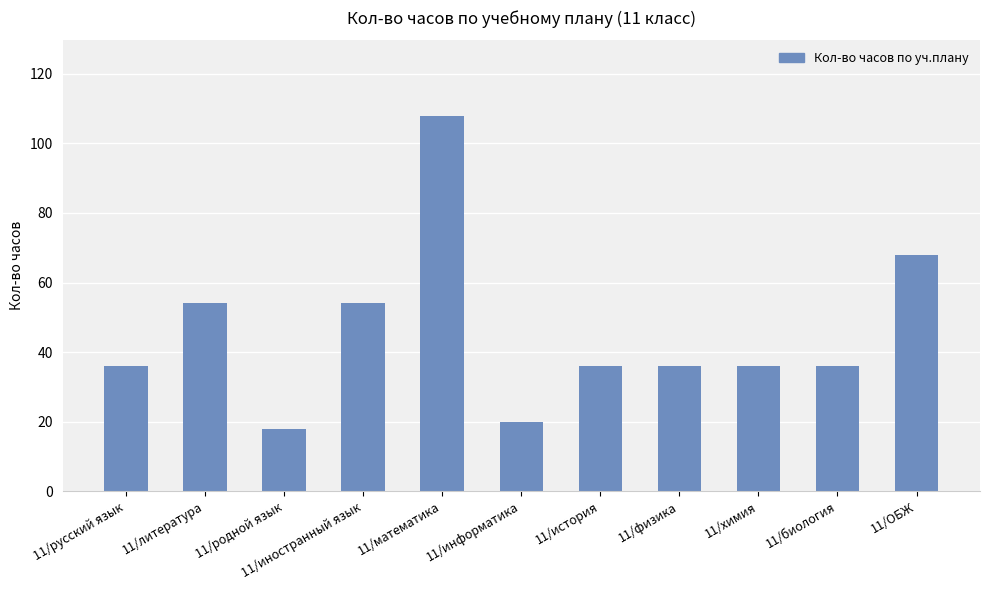

What is the average value?

46